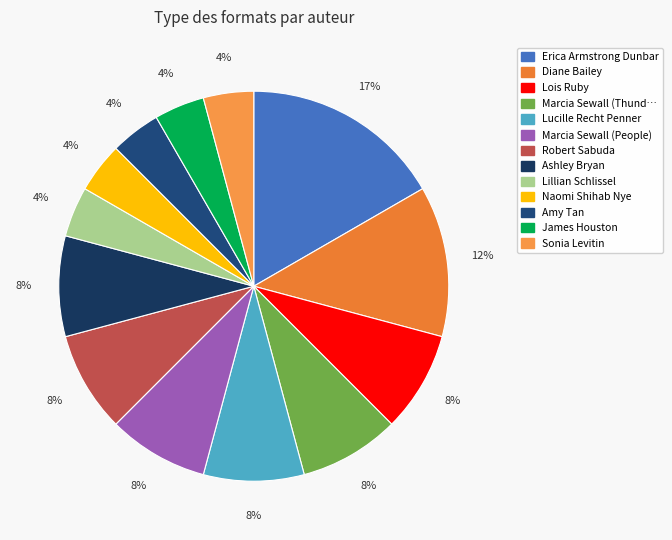

How many slices are in this pie chart?

13